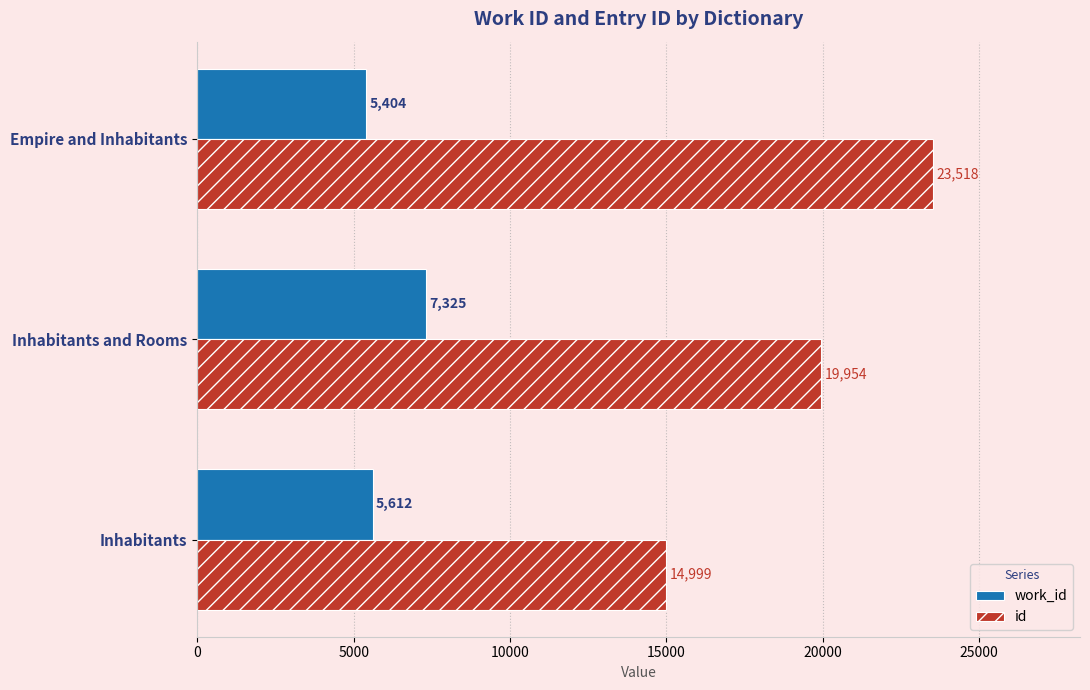

True or false: id has a value of 34715 at Empire and Inhabitants.

False